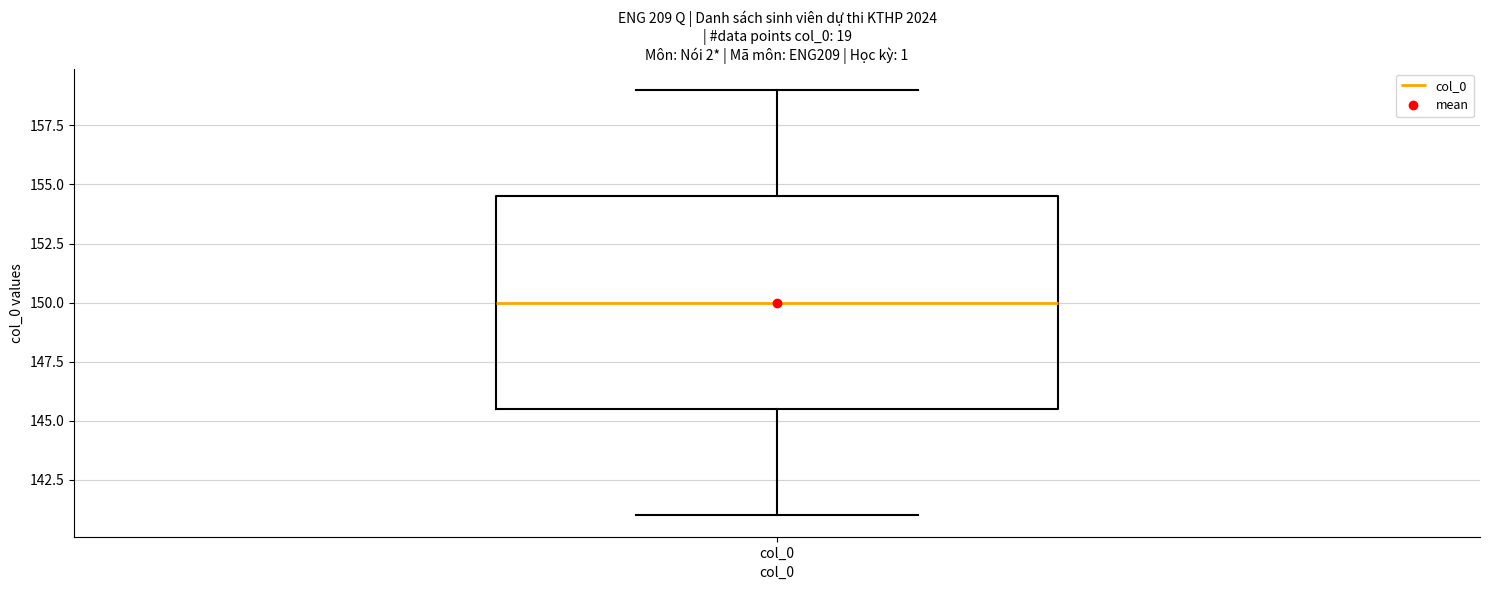

Where does the lower whisker of the box for col_0 end on the y-axis? The values are not printed on the chart, so give them approximately, as read against the axis.

141.0